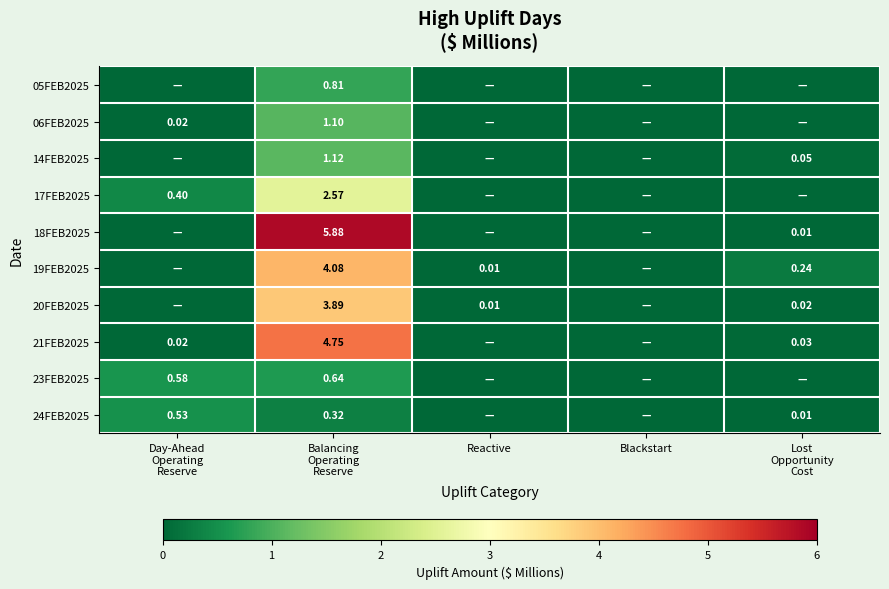

List the labels in order of 23FEB2025 value, smallest first.

Reactive, Blackstart, Lost Opportunity Cost, Day-Ahead Operating Reserve, Balancing Operating Reserve